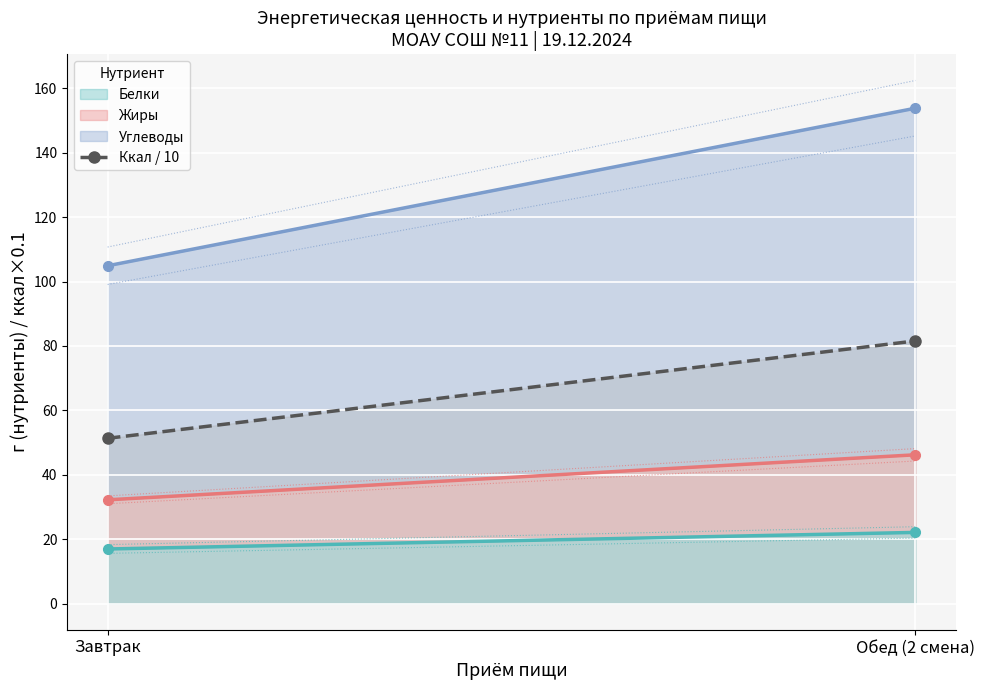

List the labels in order of value, smallest first.

Завтрак, Обед (2 смена)